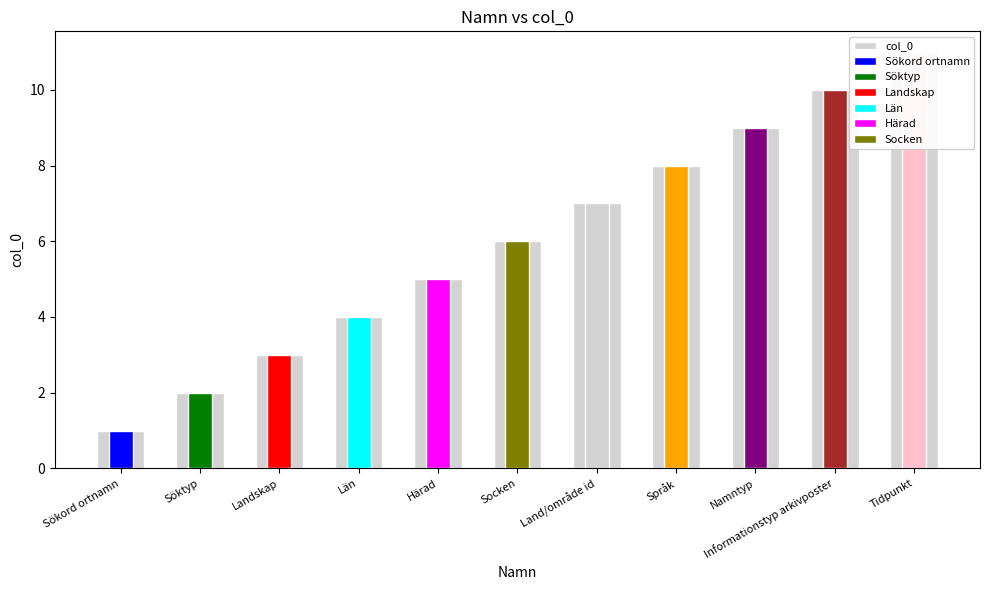

At which label does the data first exceed 6?

Land/område id